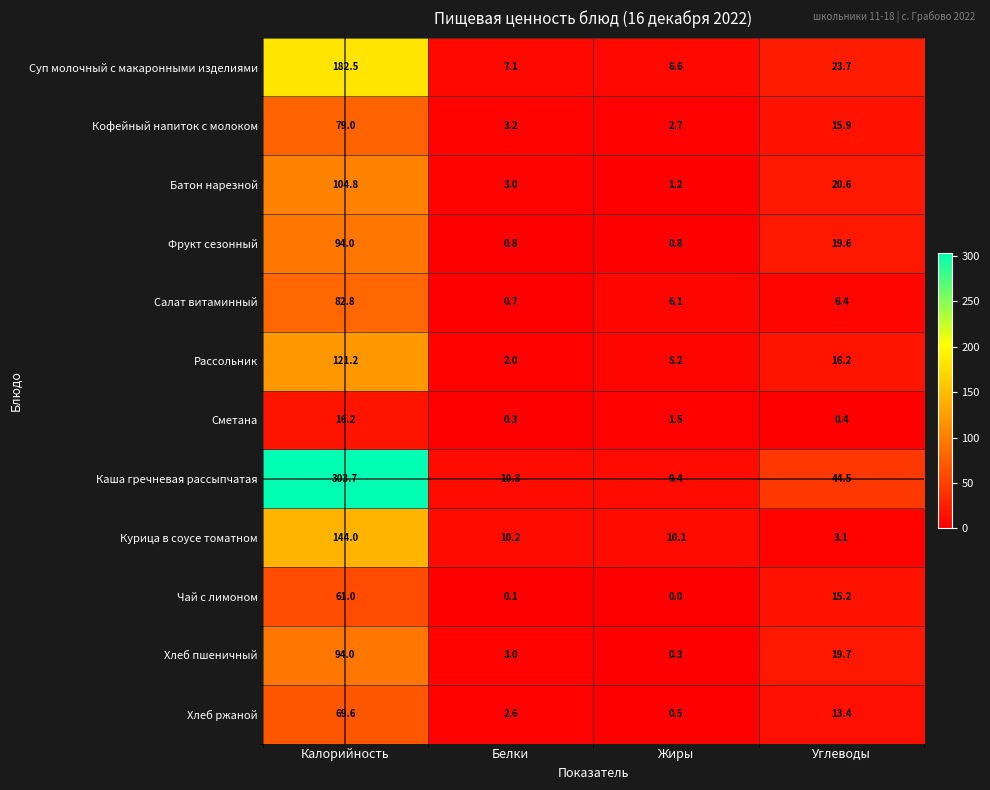

Where is Хлеб ржаной nearest to the value 35?

Углеводы